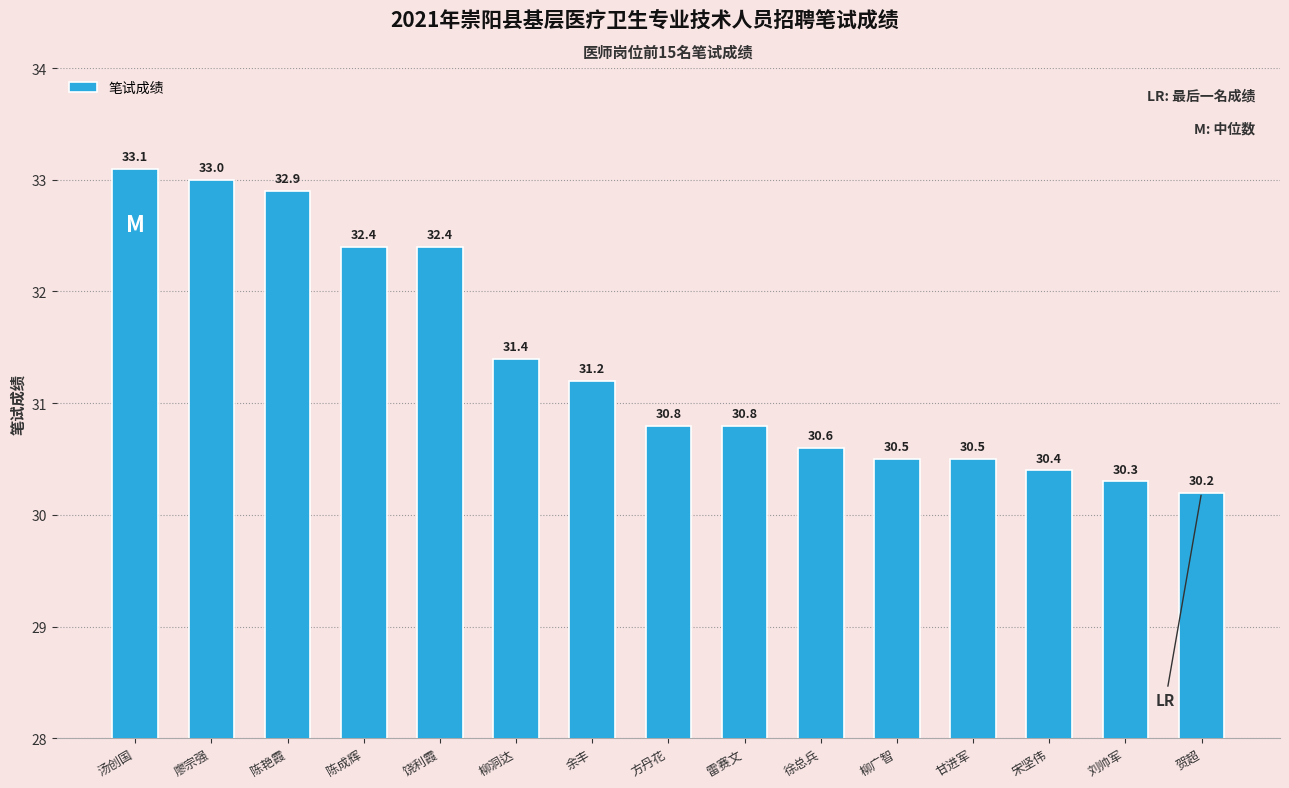

At which category does the chart reach its minimum across all series?

贺超